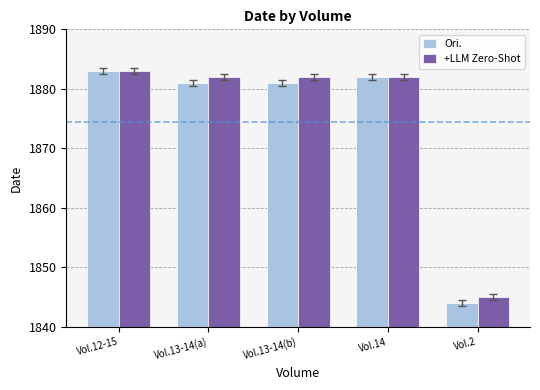

Rank the series by their average value, from highest to lowest.

+LLM Zero-Shot, Ori.